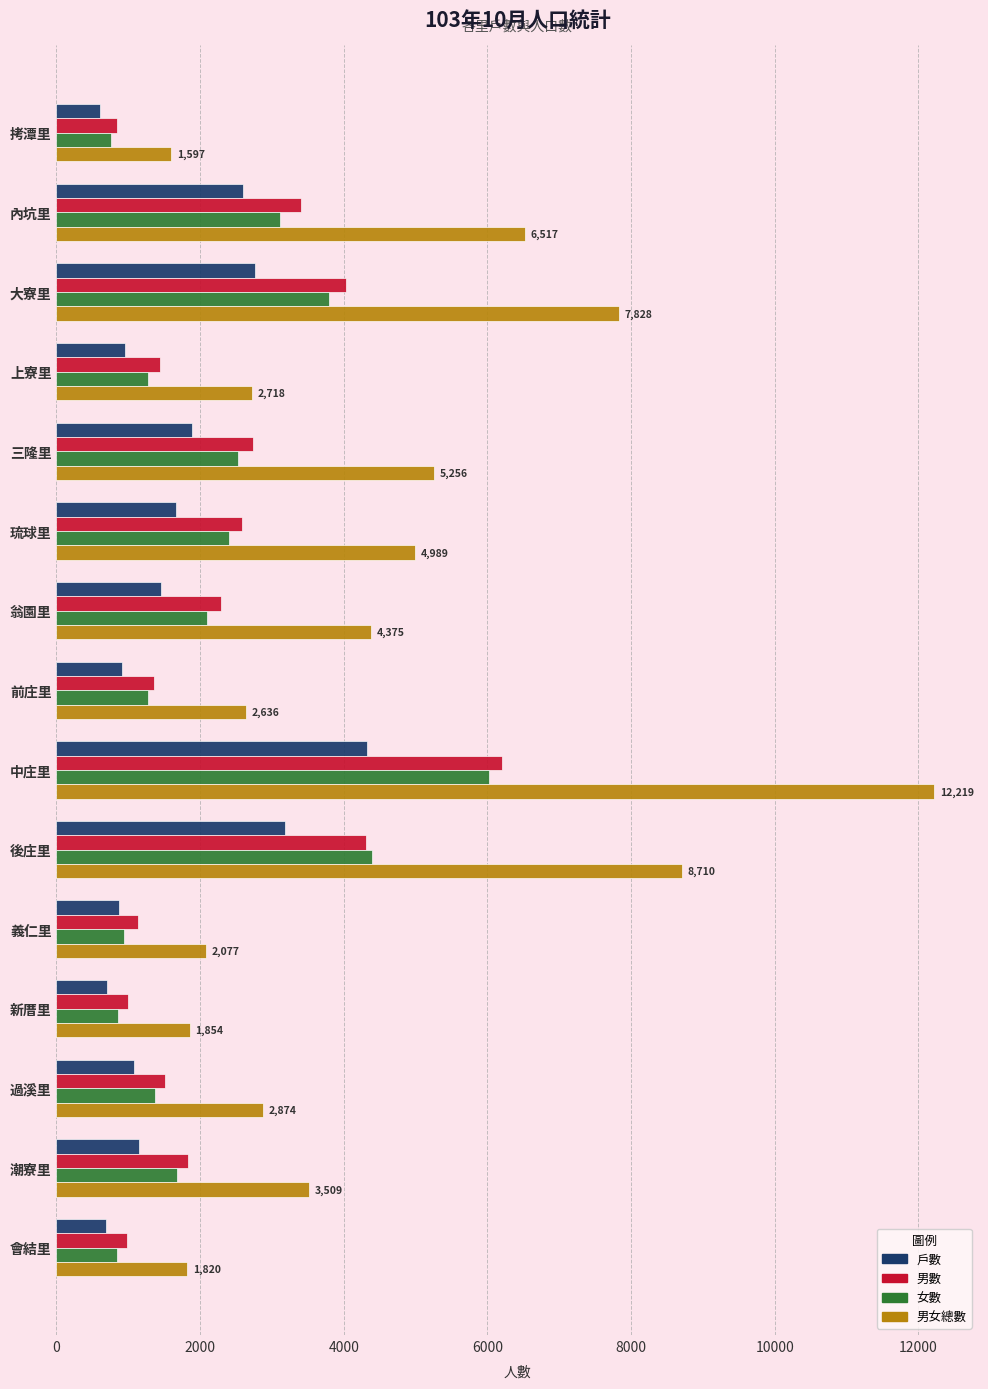

What is the difference between the highest and lowest values at 內坑里?

3916